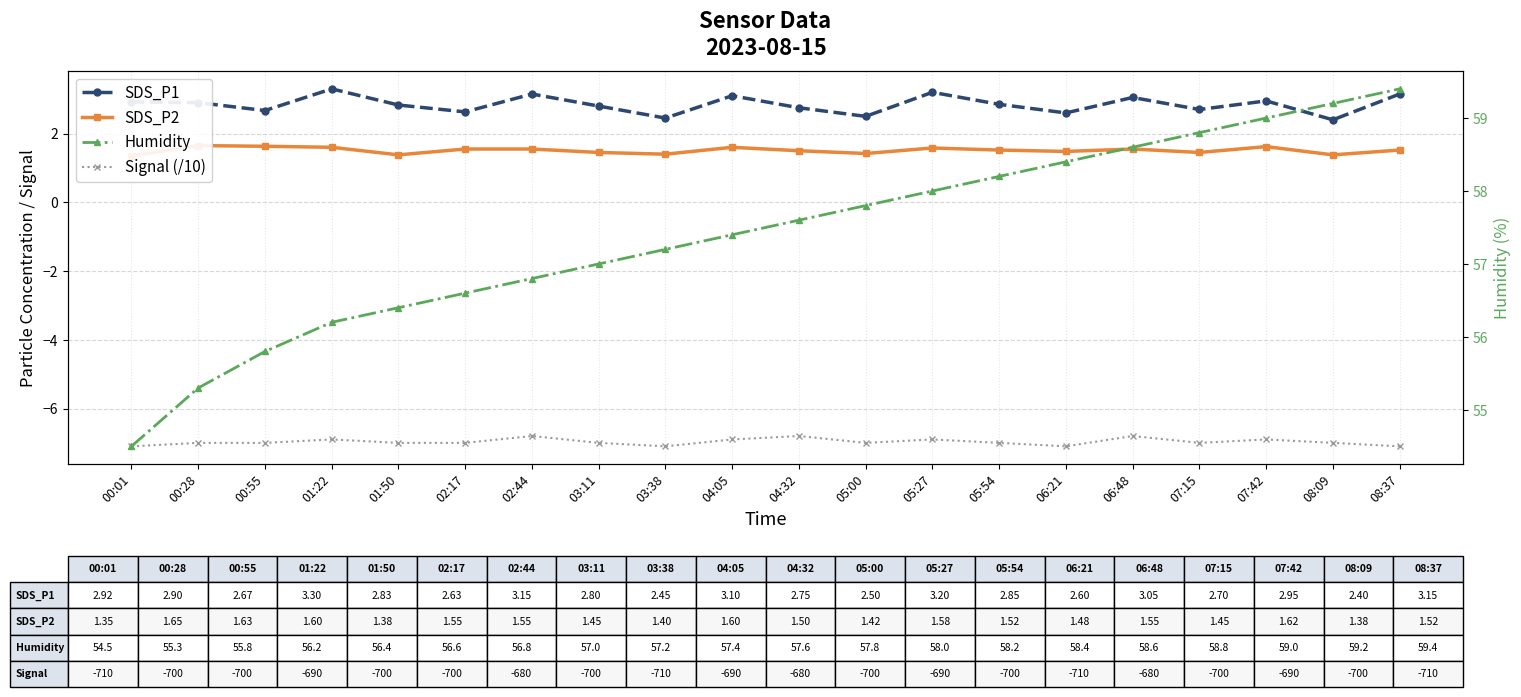

At which category is the sum across all series the highest?

08:37